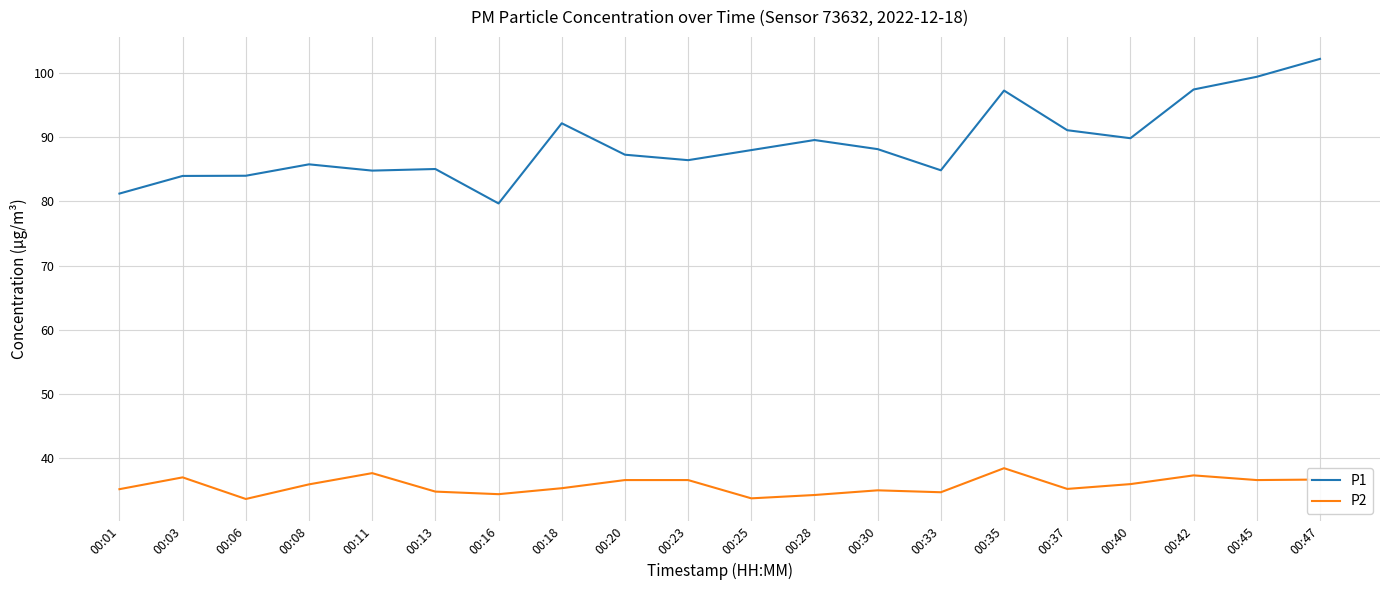

At how many categories does at least one series exceed 76?

20